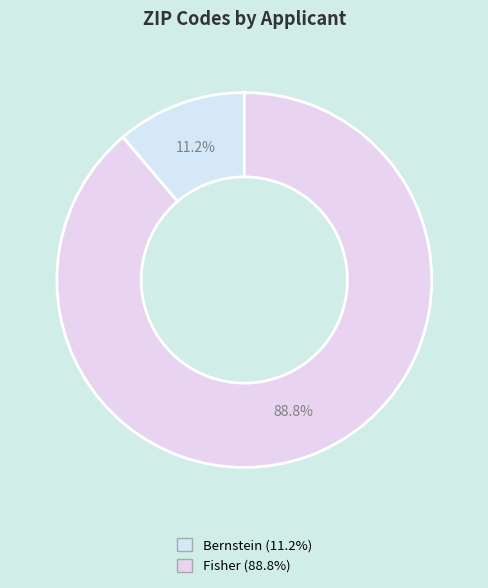

Combined, what portion of the pie is Bernstein and Fisher?

100.0%